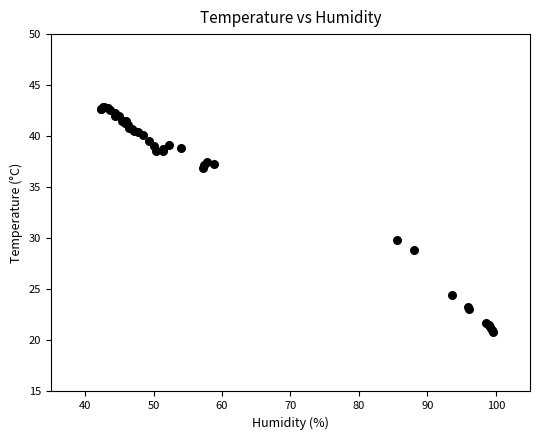

What Y value in the scatter plot is closest to 31?

29.8